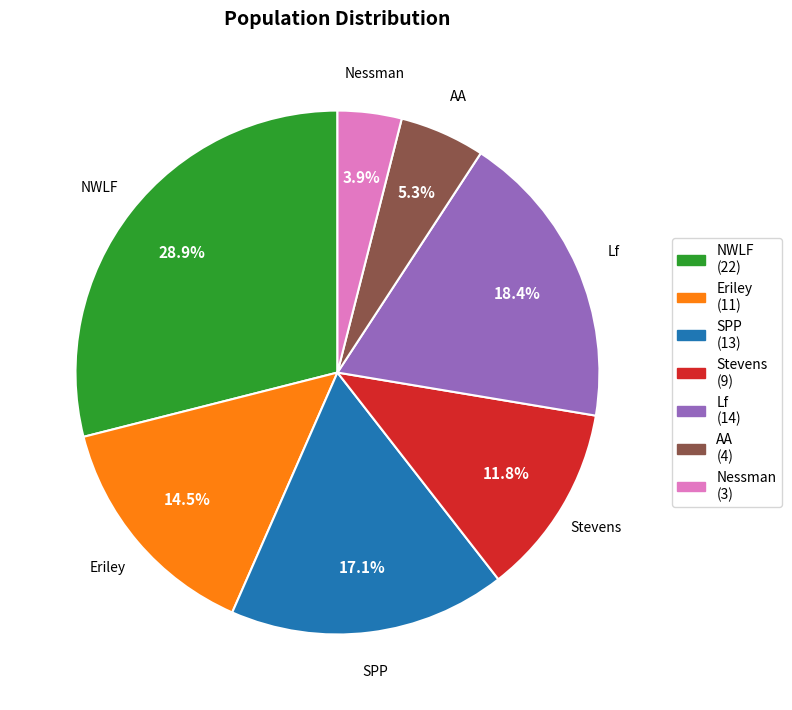

Is it true that NWLF is 29% of the pie?

True